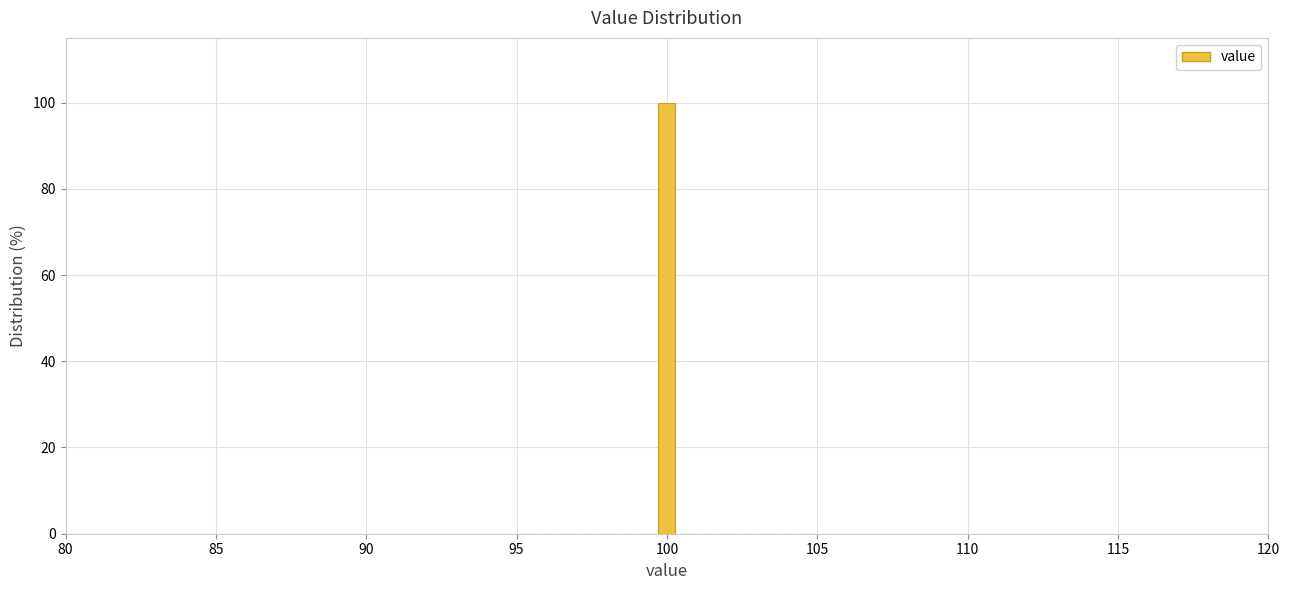

Around what value on the x-axis is the tallest bar? Give the approximate position of its centre, as read against the axis.

100.0